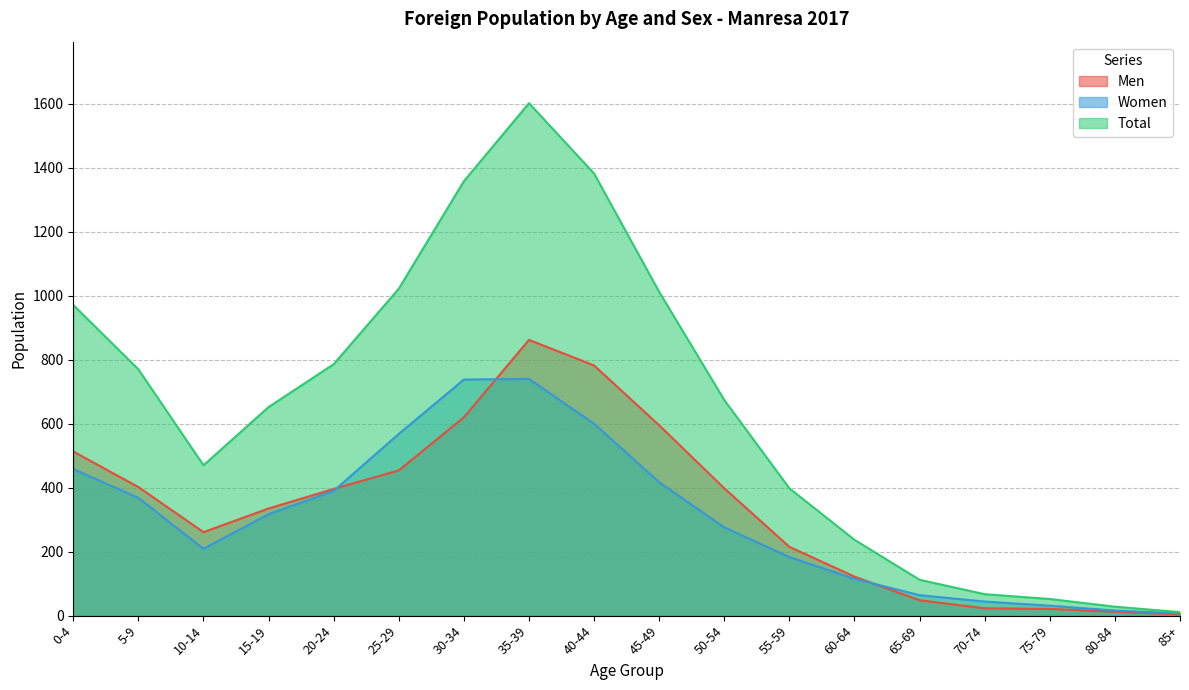

Is the value of Men at 75-79 greater than the value of Women at 60-64?

No